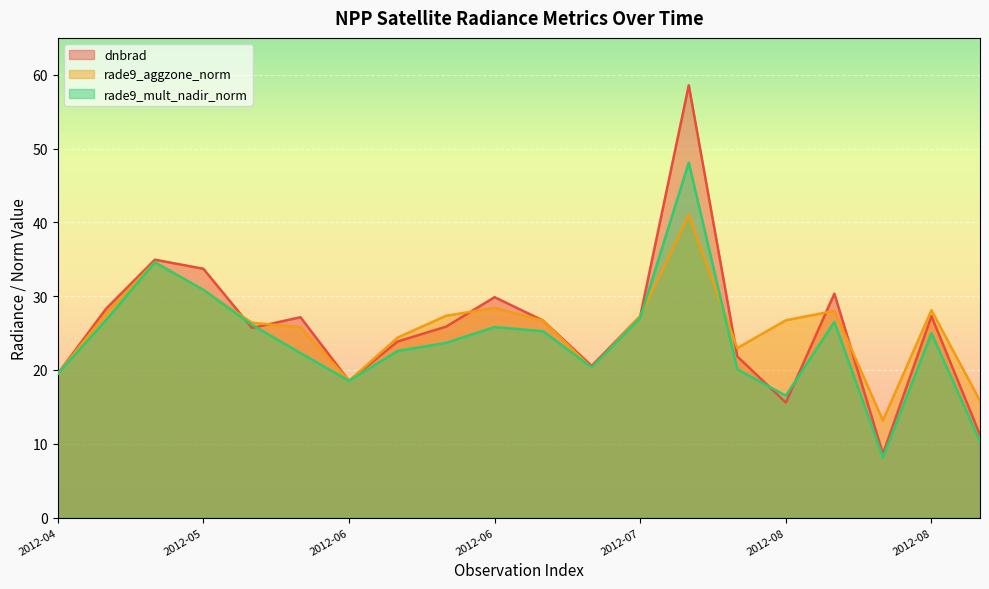

Rank the series by their maximum value, from lowest to highest.

rade9_aggzone_norm, rade9_mult_nadir_norm, dnbrad